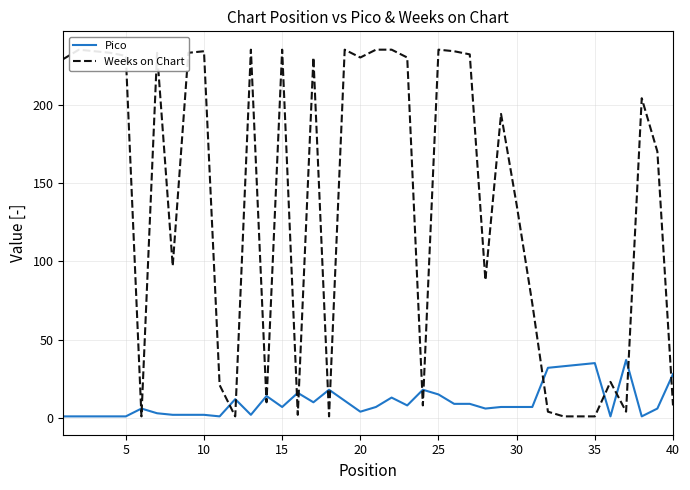

How many data points in Weeks on Chart are above 204?

19